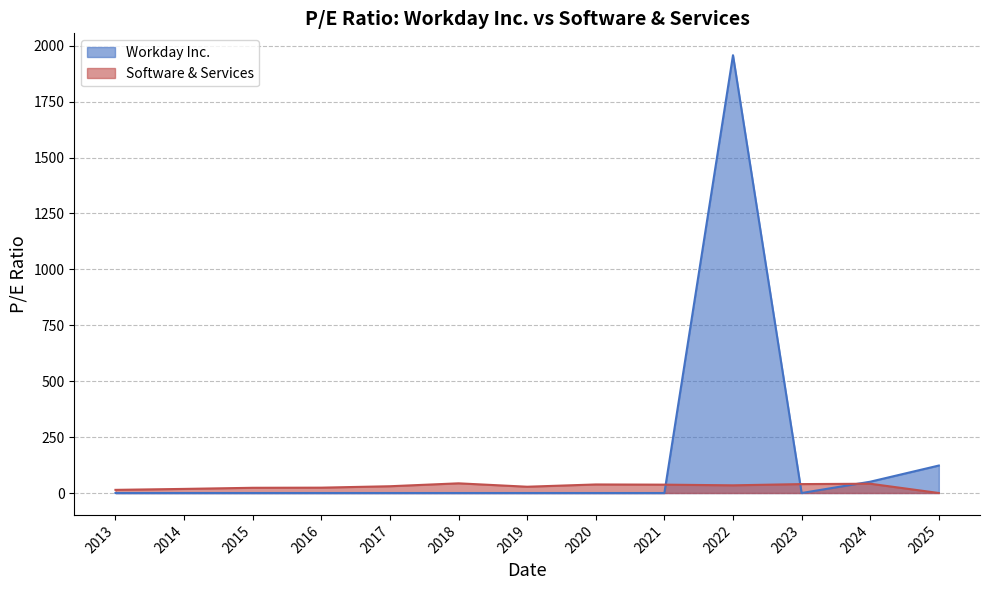

Count the number of categories in the chart.

13